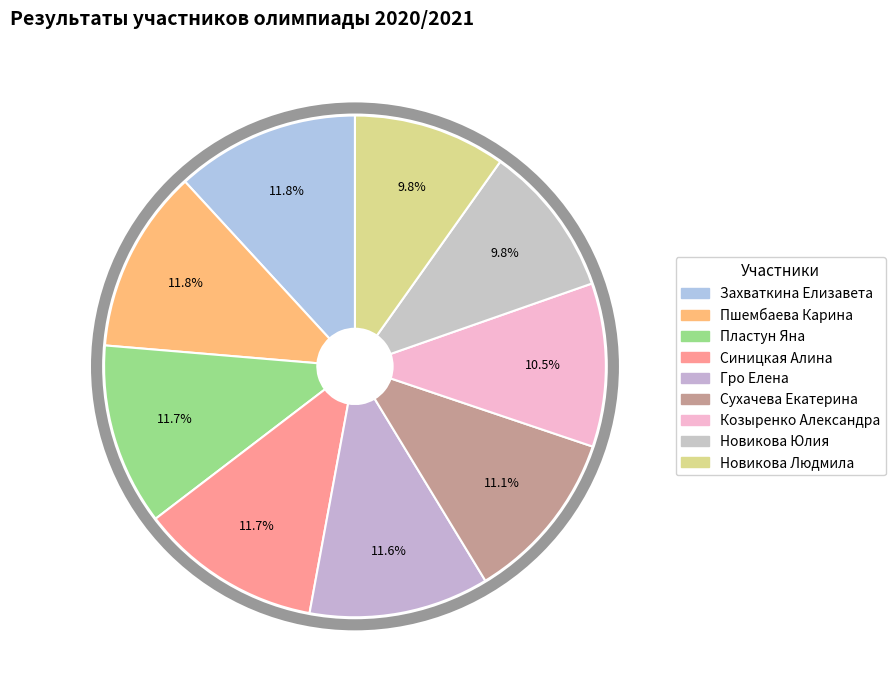

Rank the categories by value from lowest to highest.

Новикова Юлия, Новикова Людмила, Козыренко Александра, Сухачева Екатерина, Гро Елена, Пластун Яна, Синицкая Алина, Захваткина Елизавета, Пшембаева Карина